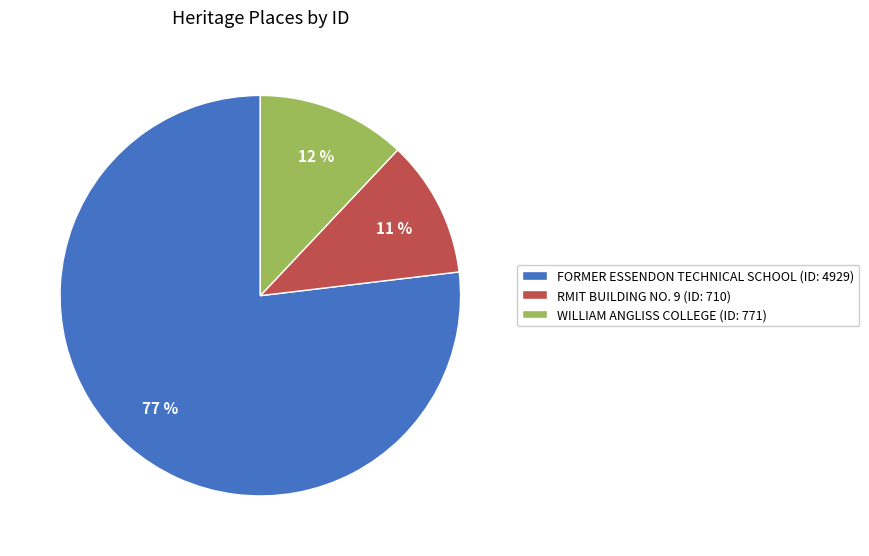

Is RMIT BUILDING NO. 9 the majority of the pie?

No